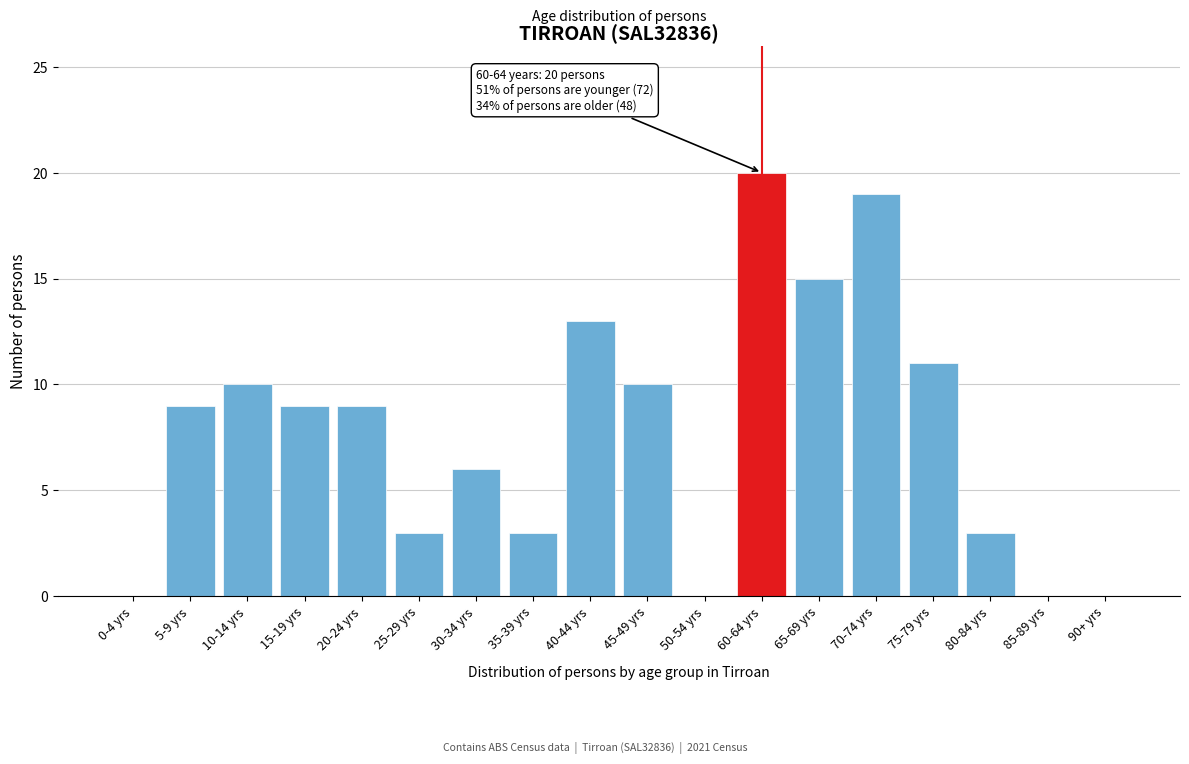

Reading left to right, what are all the values shown in this chart?

0-4 yrs=0	5-9 yrs=9	10-14 yrs=10	15-19 yrs=9	20-24 yrs=9	25-29 yrs=3	30-34 yrs=6	35-39 yrs=3	40-44 yrs=13	45-49 yrs=10	50-54 yrs=0	60-64 yrs=20	65-69 yrs=15	70-74 yrs=19	75-79 yrs=11	80-84 yrs=3	85-89 yrs=0	90+ yrs=0